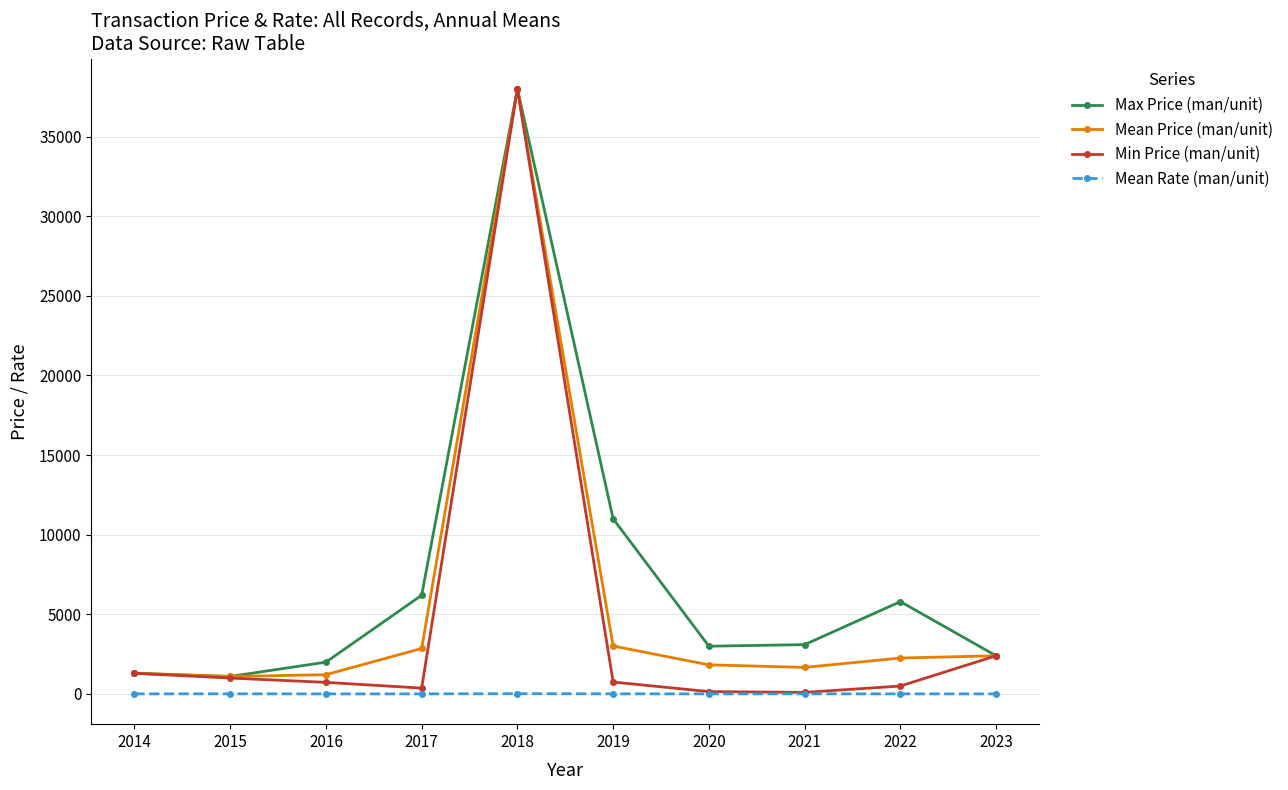

The value of Min Price (man/unit) at 2014 is 1300.0. True or false?

True